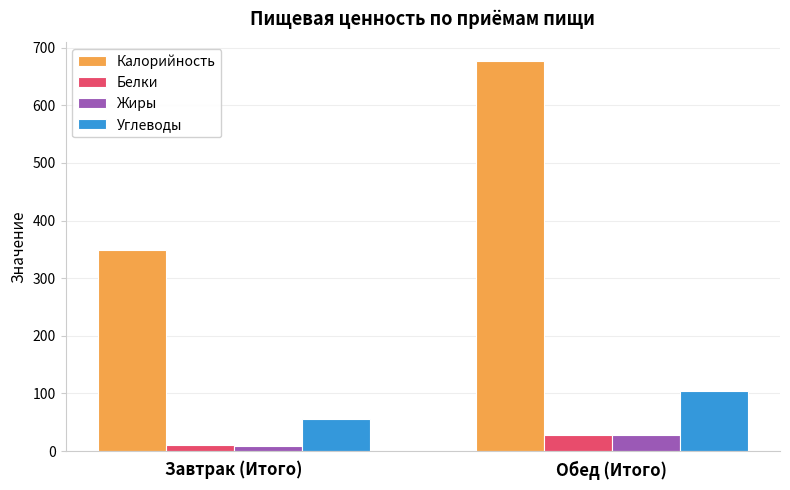

Between Завтрак (Итого) and Обед (Итого), which series saw the biggest shift?

Калорийность